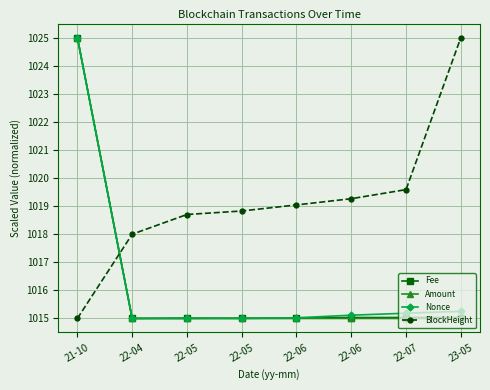

At which category does the chart reach its peak across all series?

21-10